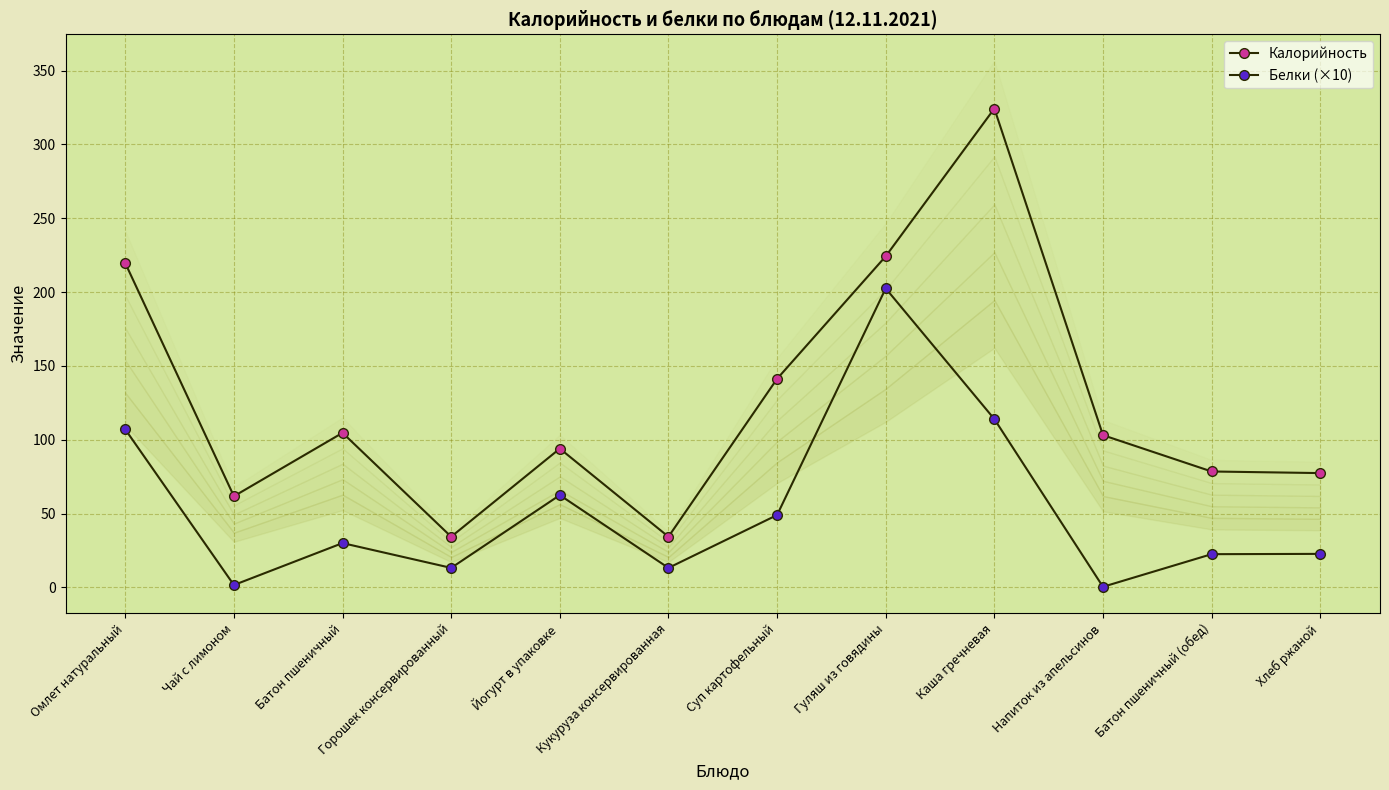

The value of Калорийность at Суп картофельный is 244.4. True or false?

False